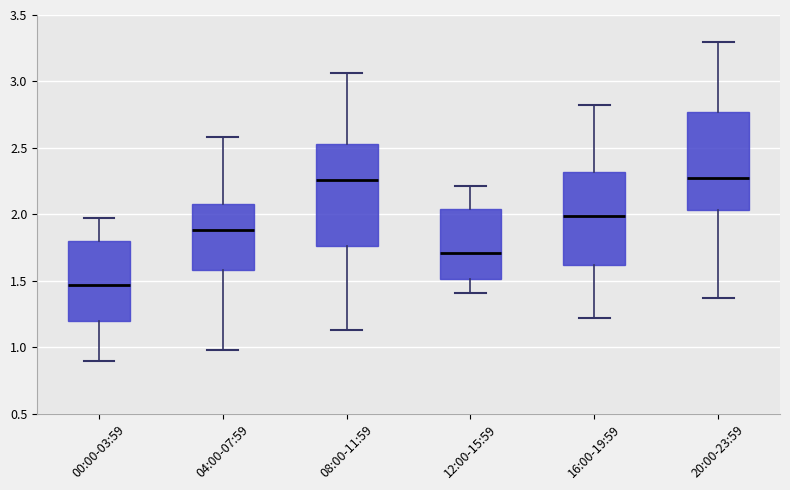

Where is the upper edge of the box for 04:00-07:59 on the y-axis? The values are not printed on the chart, so give them approximately, as read against the axis.

2.10